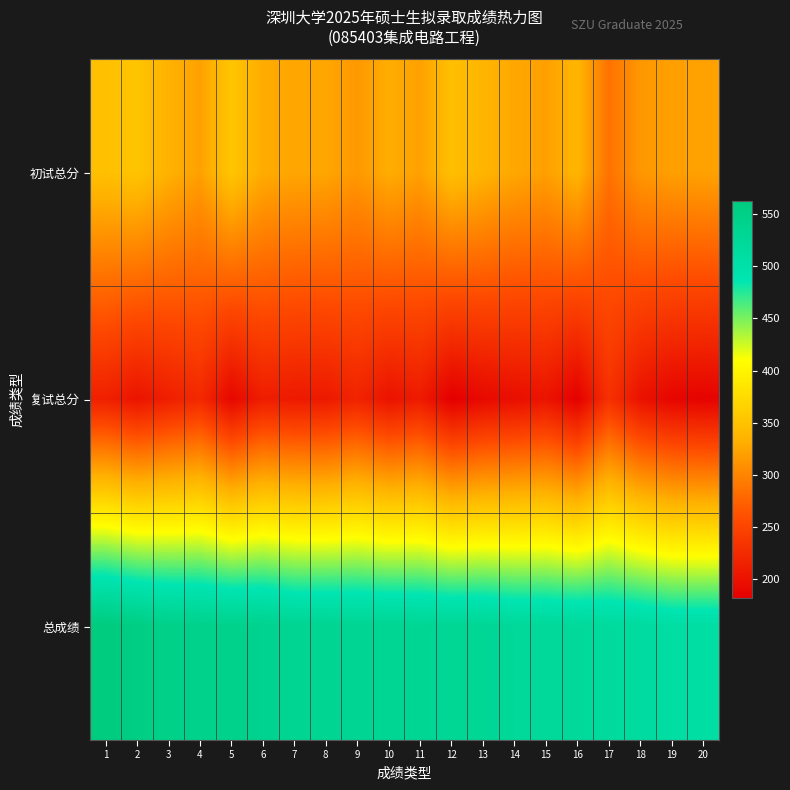

At how many categories does at least one series exceed 300?

20